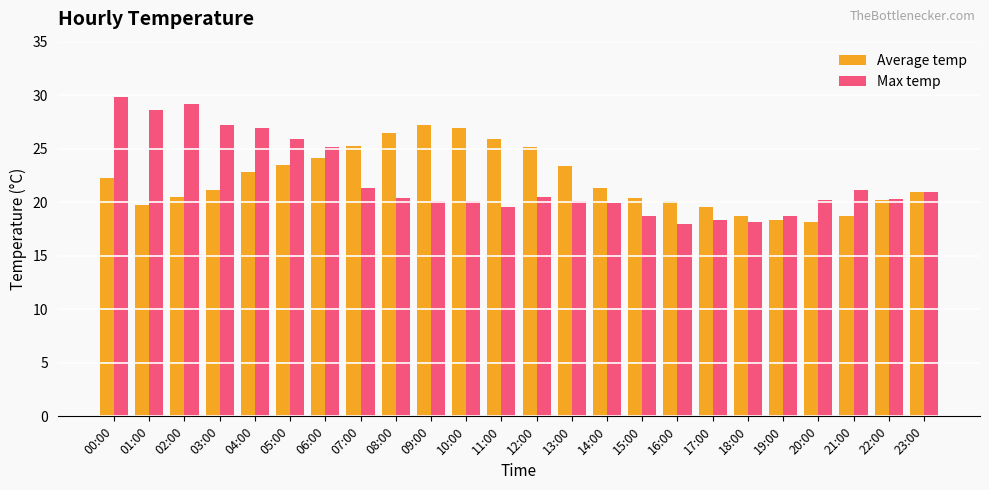

What is the maximum value for Average temp?

27.2